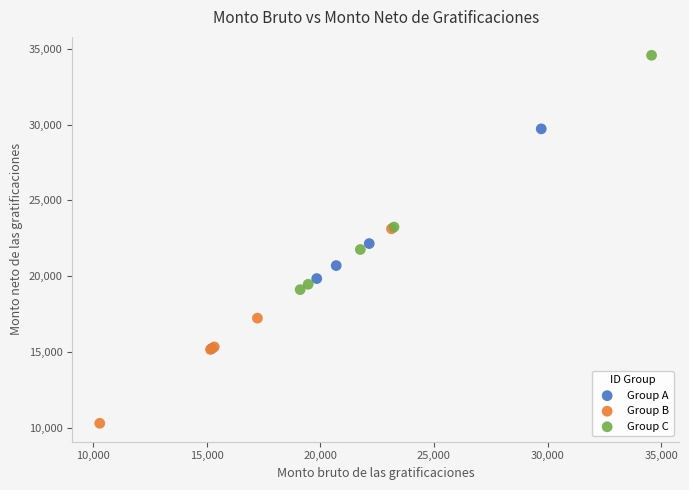

Which series reaches the minimum Y coordinate?

Group B